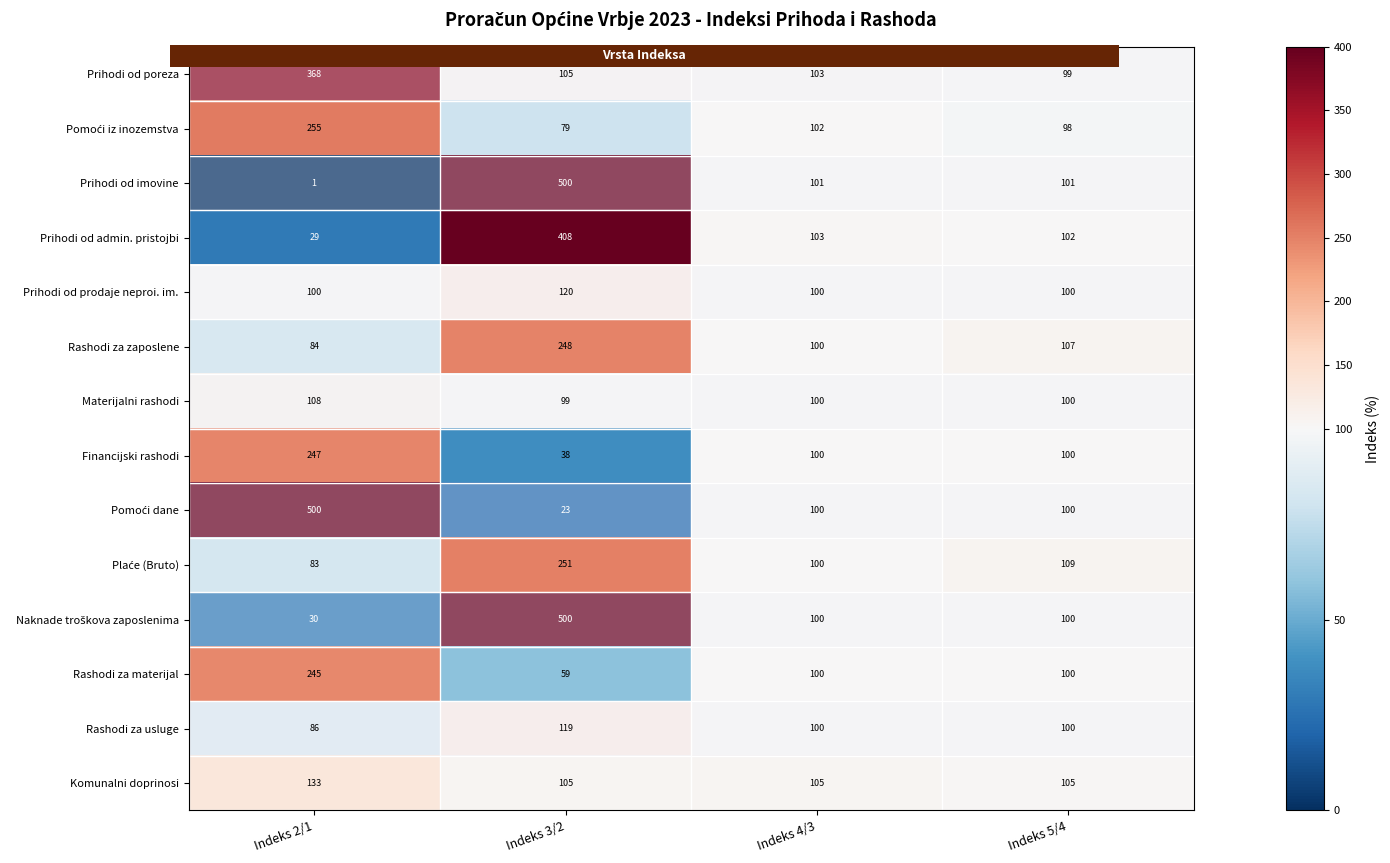

What is the average value of the Materijalni rashodi series?

102